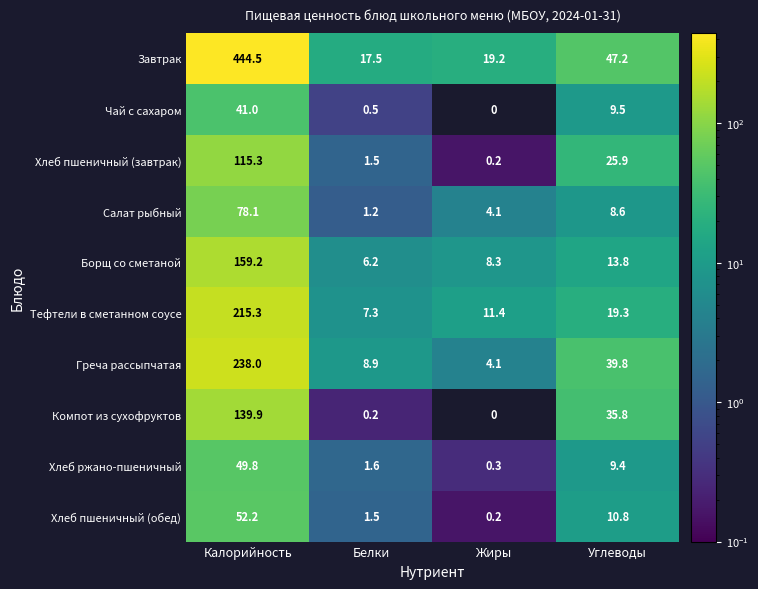

Is the value of Греча рассыпчатая at Углеводы greater than the value of Чай с сахаром at Калорийность?

No